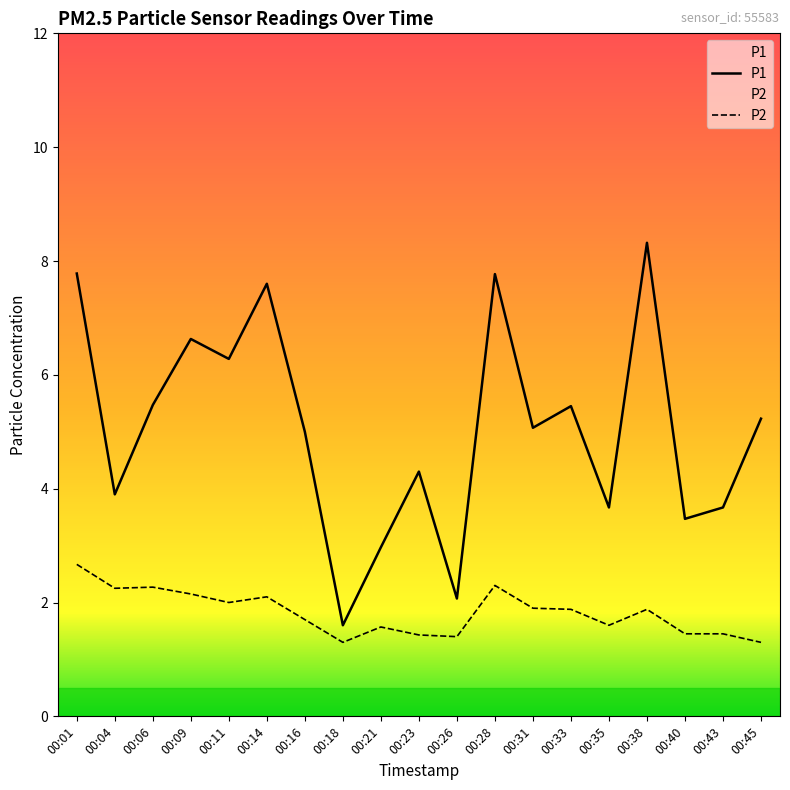

Which category has the highest value in the P2 series?

00:01